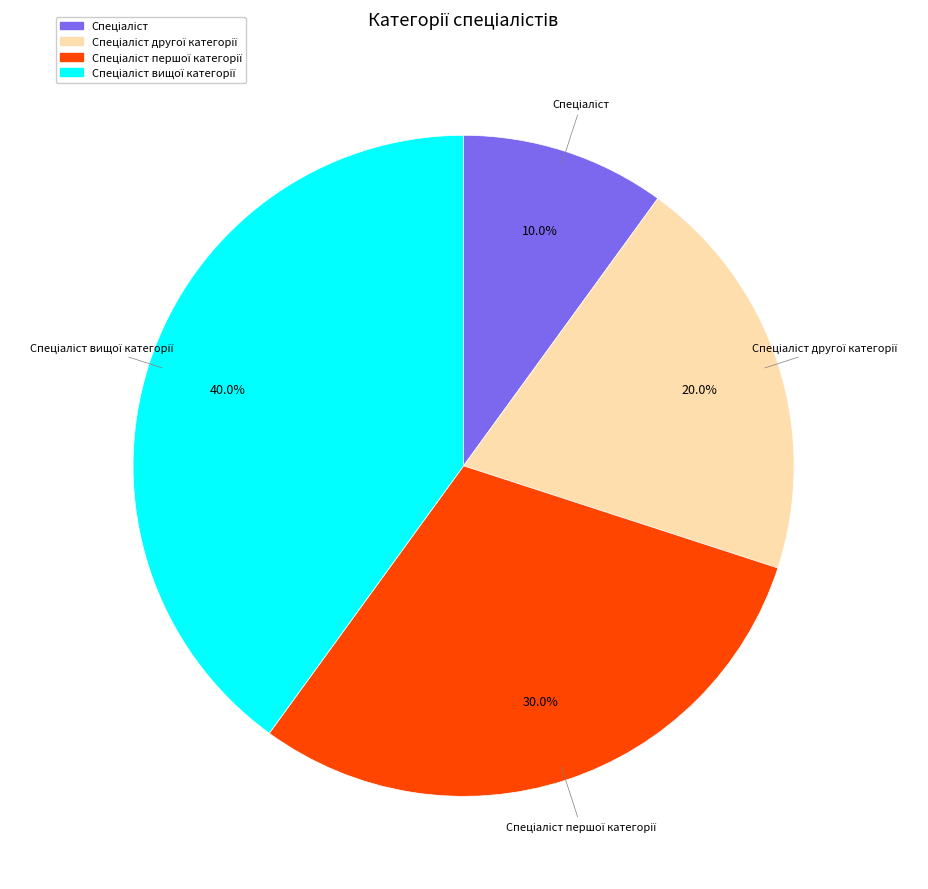

Is there a majority slice in this chart?

No